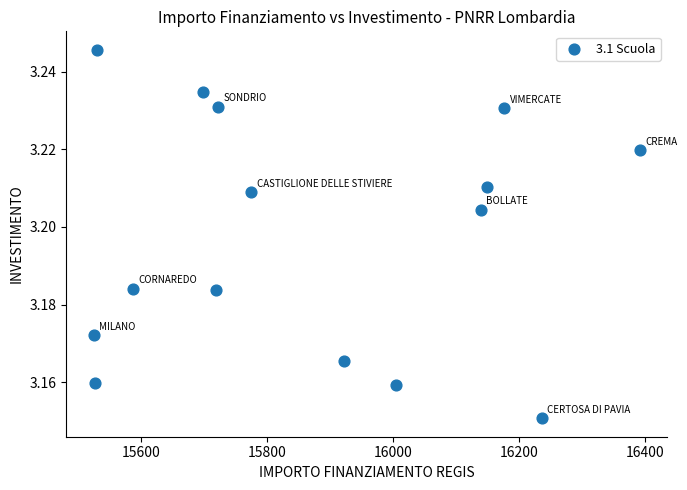

What is the range of X values (max minus min)?

867.2